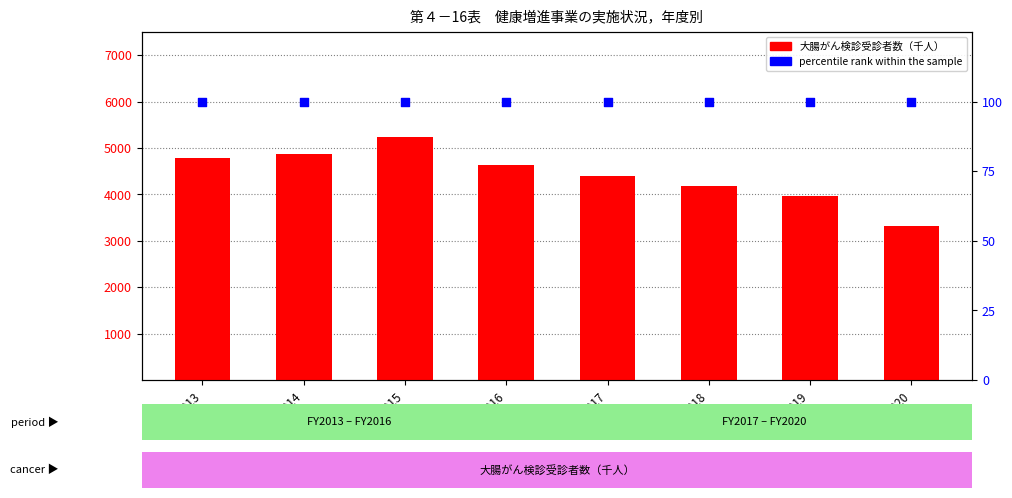

What are all the series names shown in the legend?

大腸がん検診受診者数（千人）, percentile rank within the sample